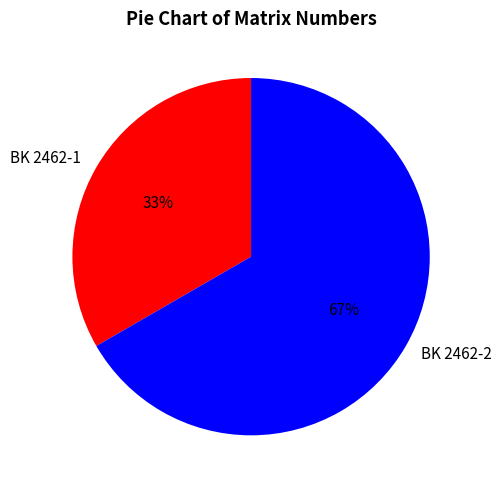

Rank the categories by value from lowest to highest.

BK 2462-1, BK 2462-2